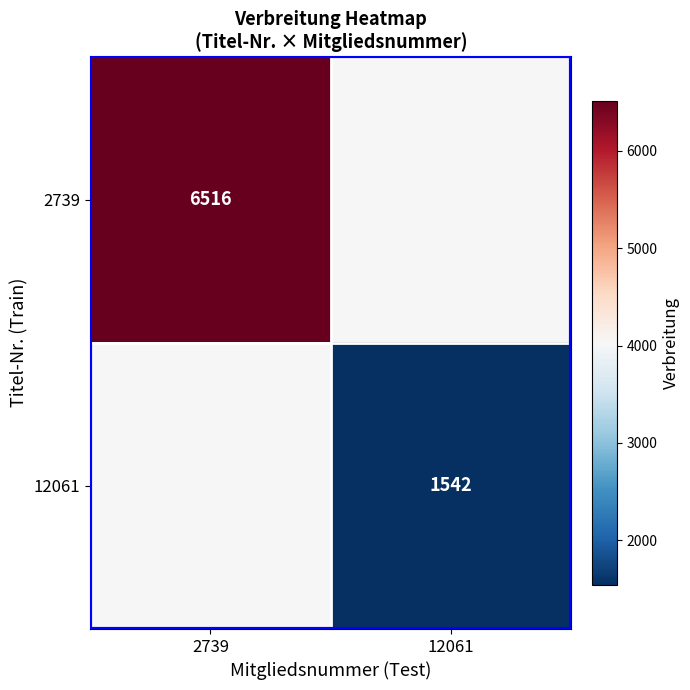

The value of 2739 at 2739 is 6516. True or false?

True